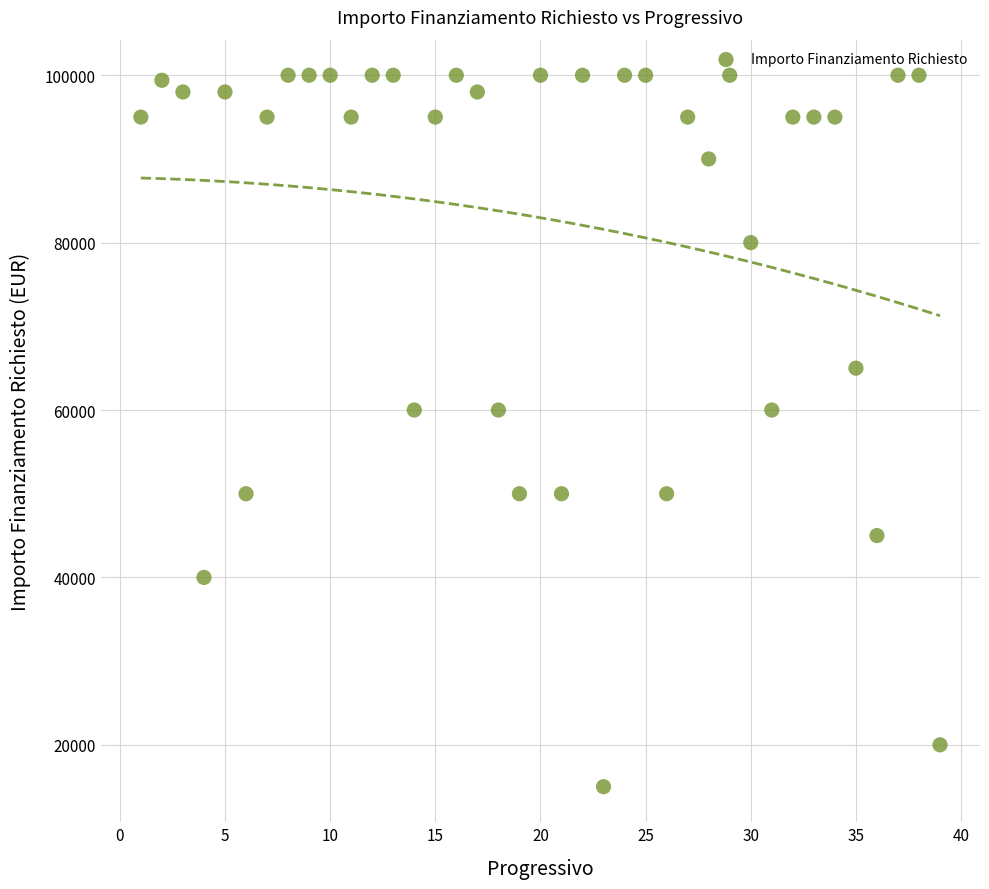

What is the range of Y values (max minus min)?

85000